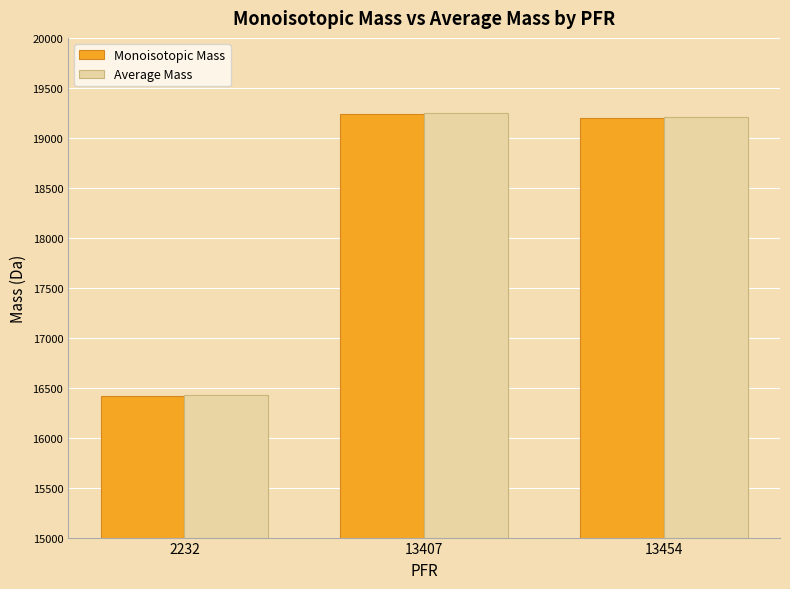

What is the maximum value for Average Mass?

19247.8